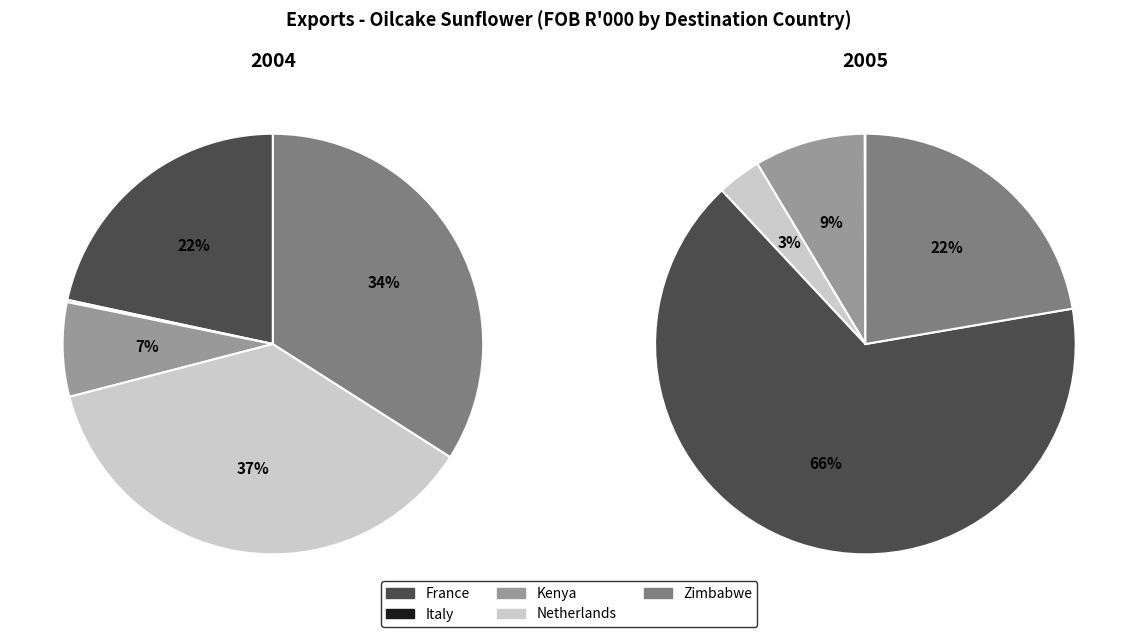

Is it true that Zimbabwe is 47% of the pie?

False